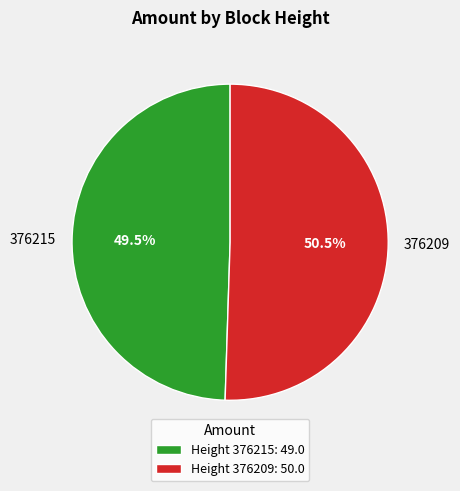

Between 376209 and 376215, which is larger?

376209